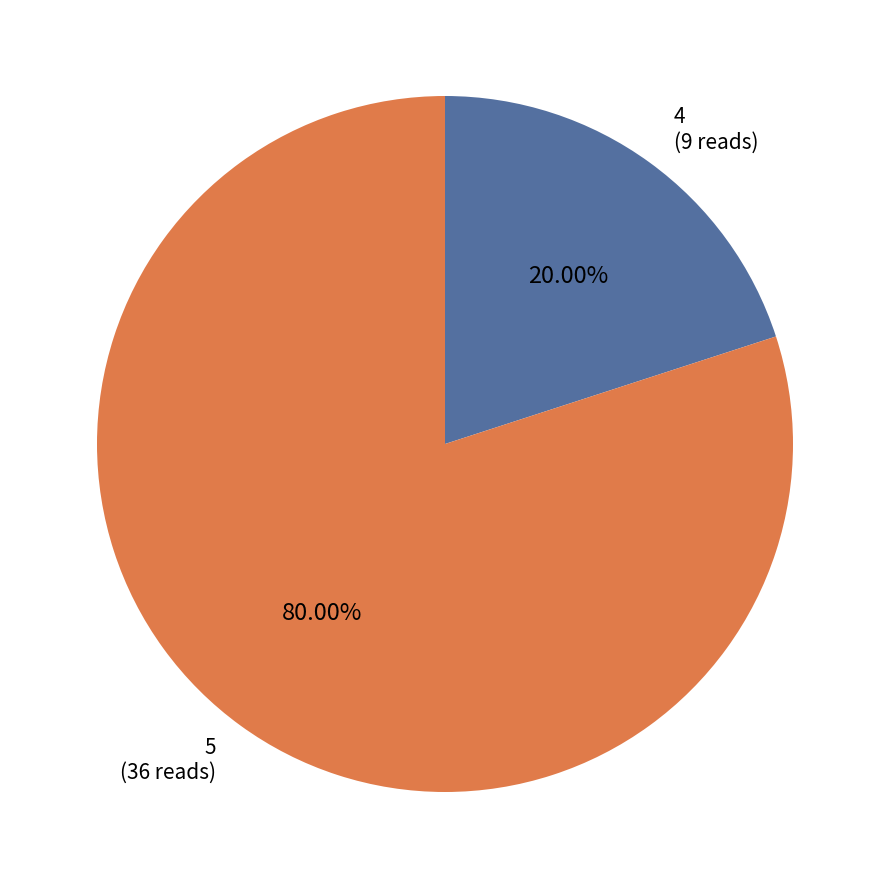

Is there any slice that represents more than half of the pie?

Yes